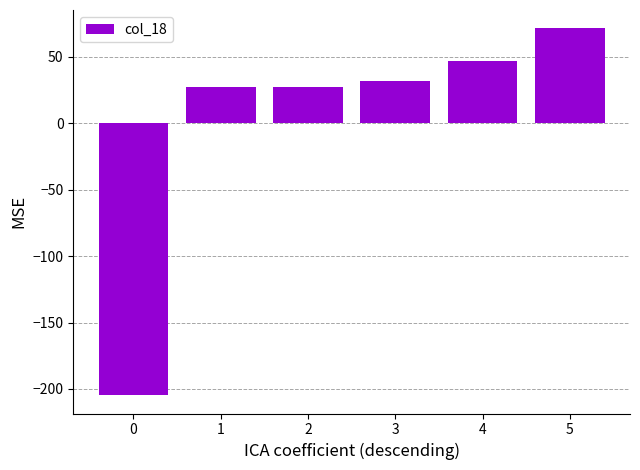

At which label does the data first exceed 31?

3